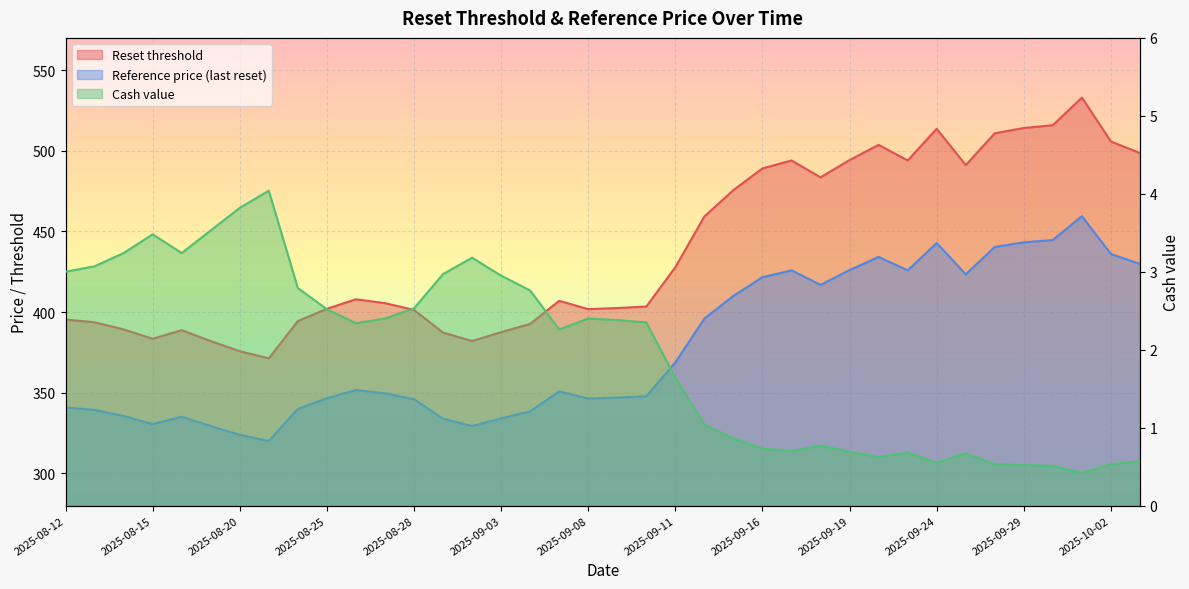

What is the total value across all series at 2025-10-02?

942.3